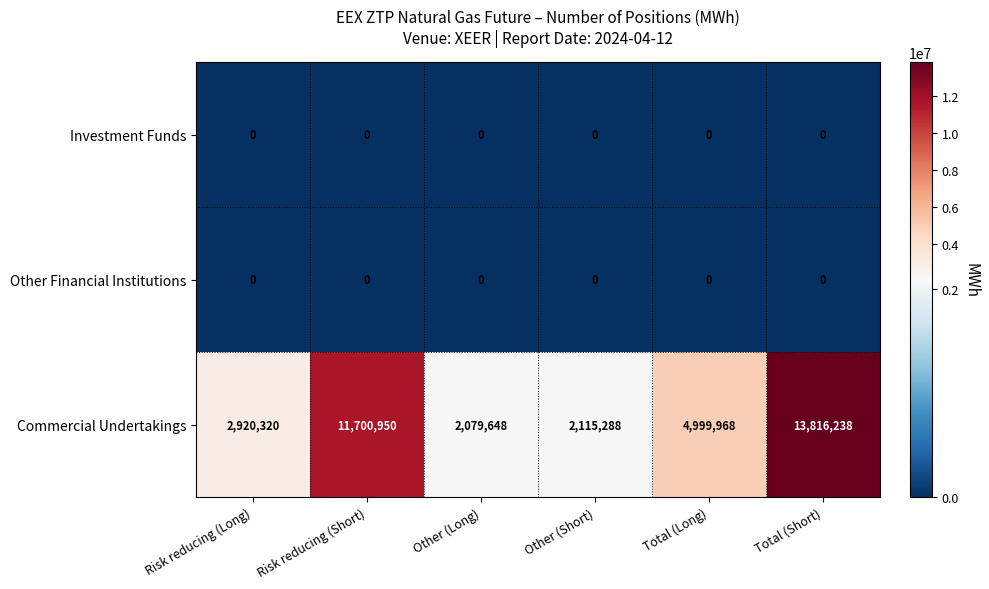

Reading left to right, what are all the values shown in this chart?

Investment Funds: 0	0	0	0	0	0
Other Financial Institutions: 0	0	0	0	0	0
Commercial Undertakings: 2920320	11700950	2079648	2115288	4999968	13816238